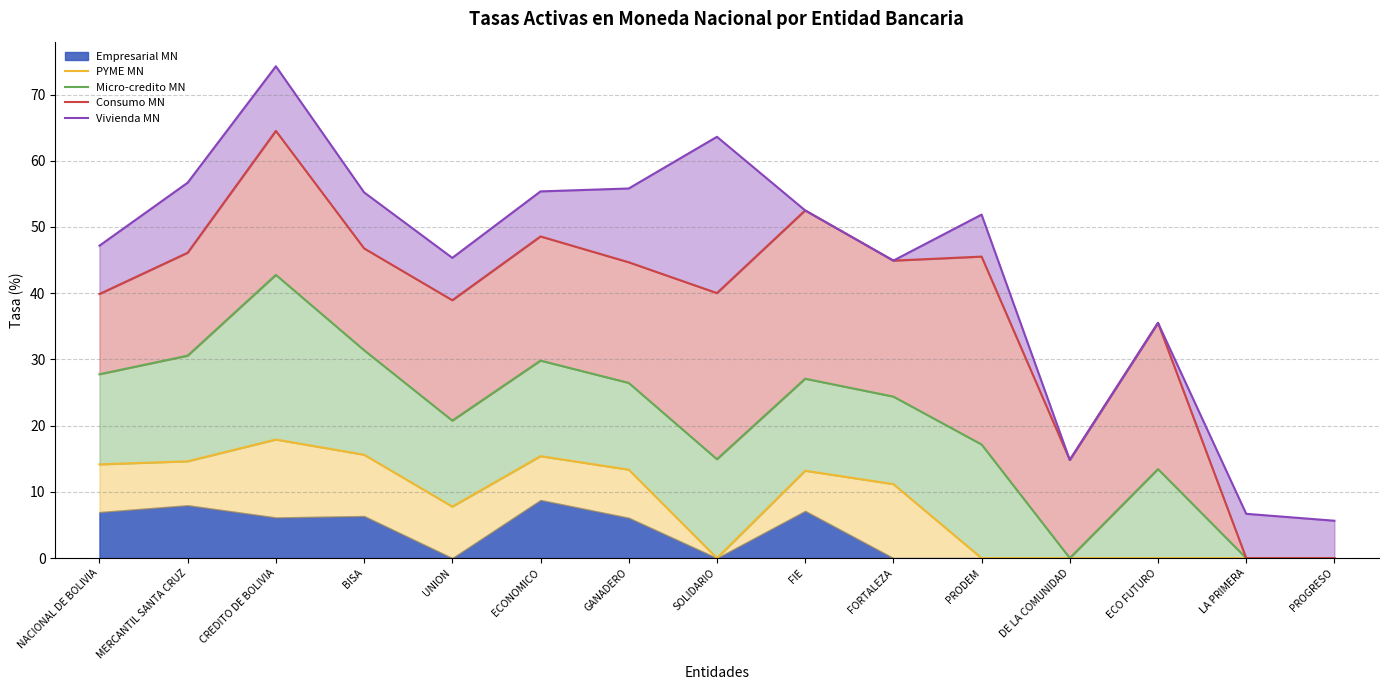

The Consumo MN series shows 26.5 at NACIONAL DE BOLIVIA. True or false?

False